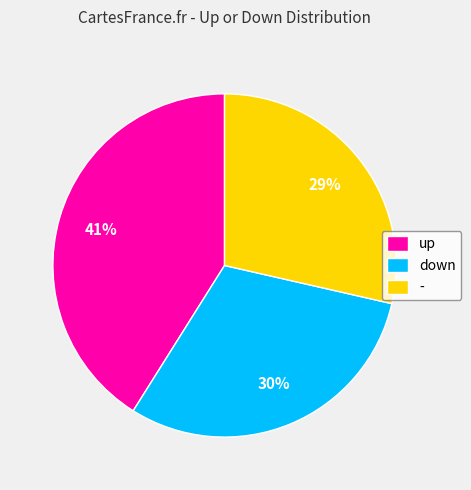

Rank the categories by value from highest to lowest.

up, down, -